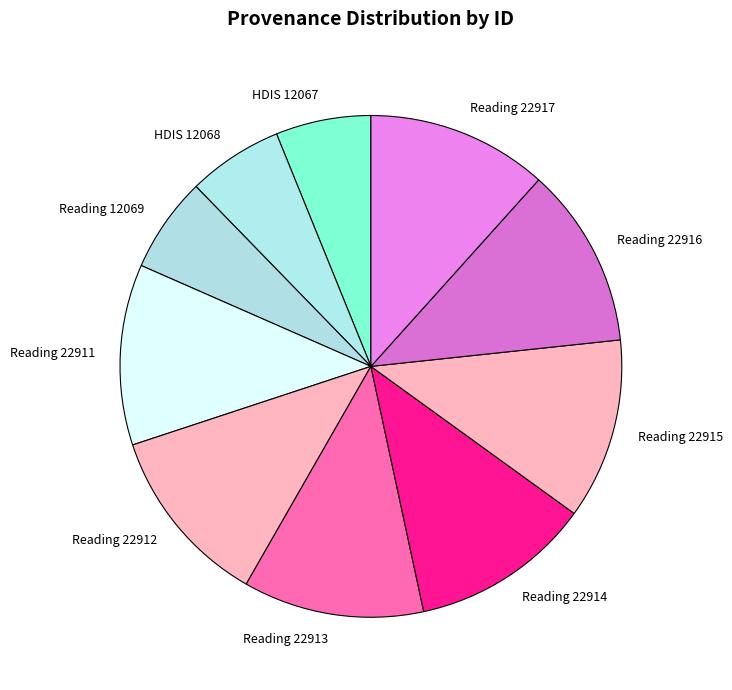

Does Reading 22914 account for over 50% of the chart?

No